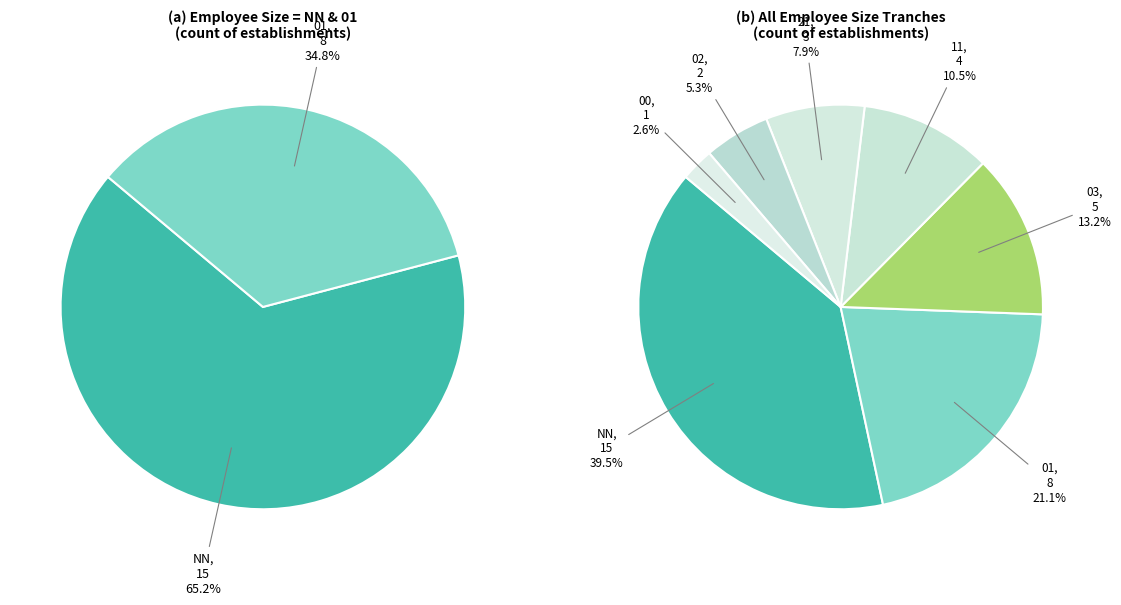

To the nearest percent, what portion does 02 represent?

5%